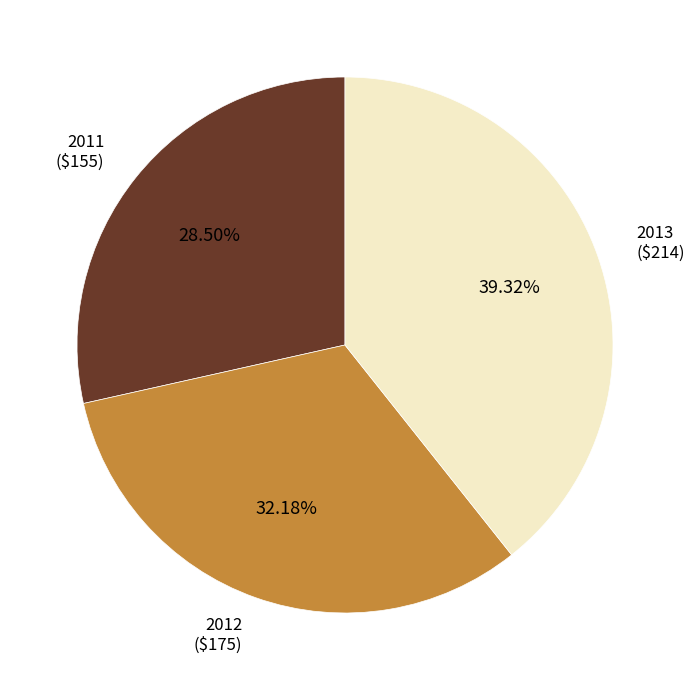

How many segments does this pie chart have?

3